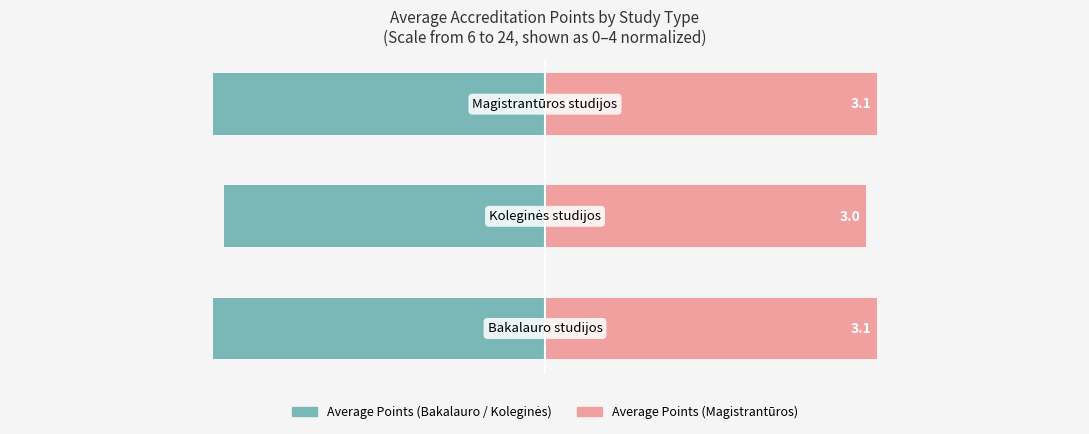

Is it true that Average Points (Left) equals -3.1 at 0?

True